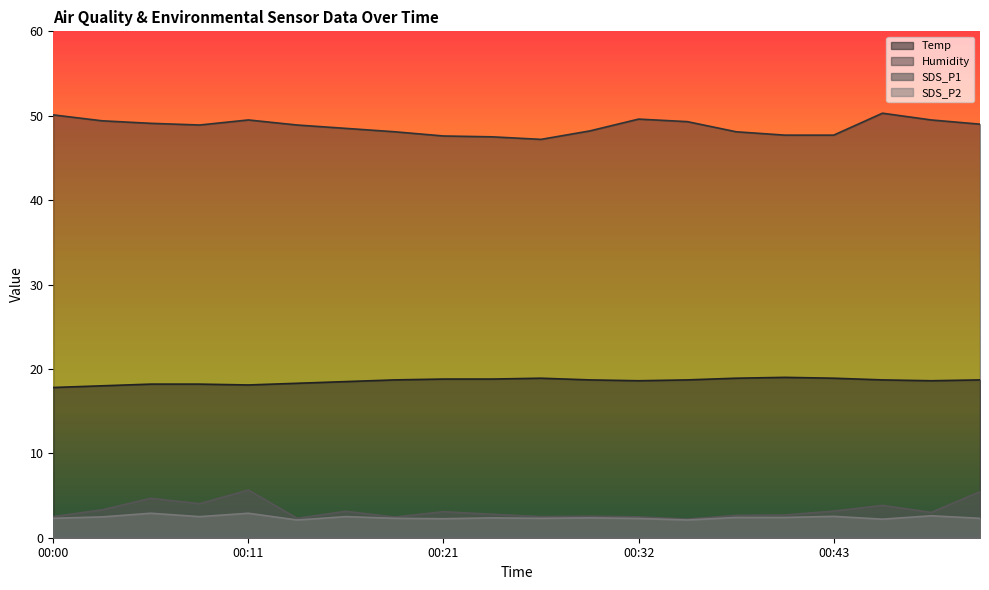

The Temp series shows 18.7 at 00:19. True or false?

True